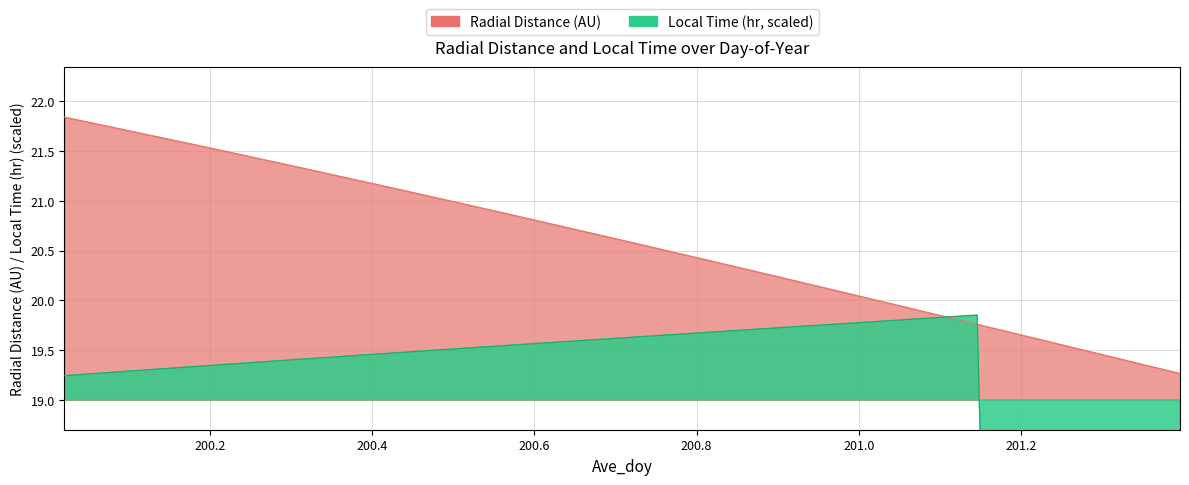

How many series are shown in this chart?

2